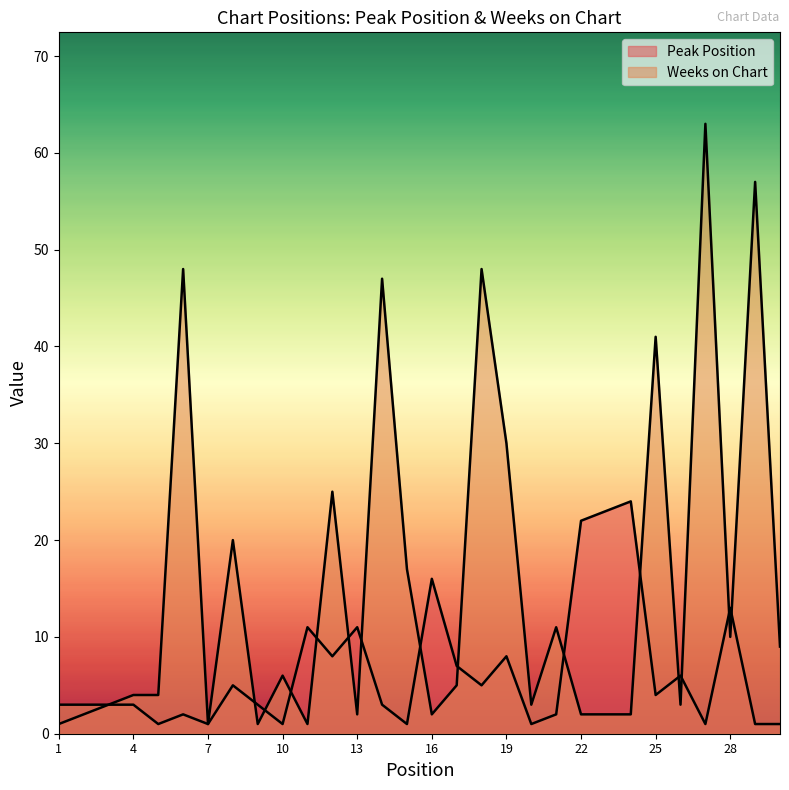

Is it true that Weeks on Chart equals 2 at 23?

True